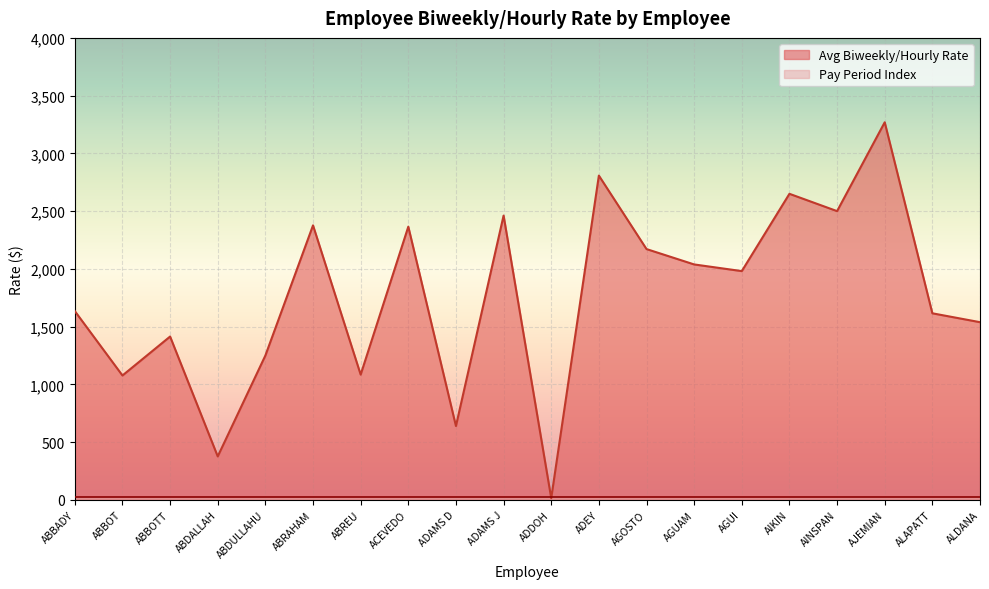

What is the change in value from ADEY to ALAPATT?

-1192.3